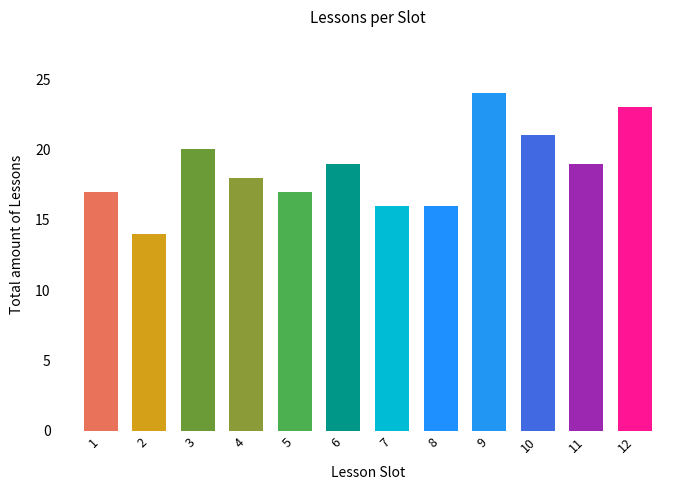

True or false: the data shows 14 at 2.

True